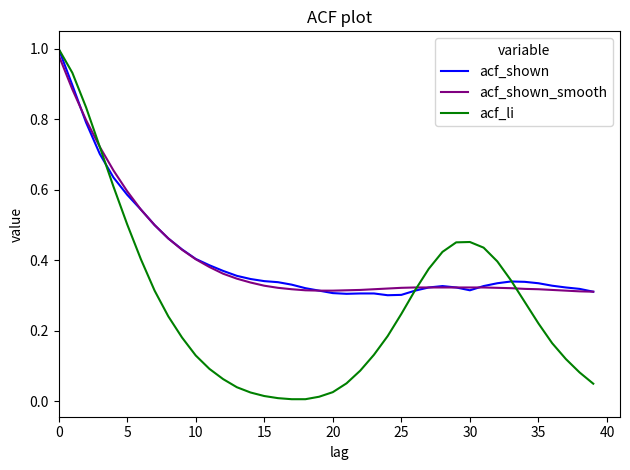

Which series has the widest spread of values?

acf_li